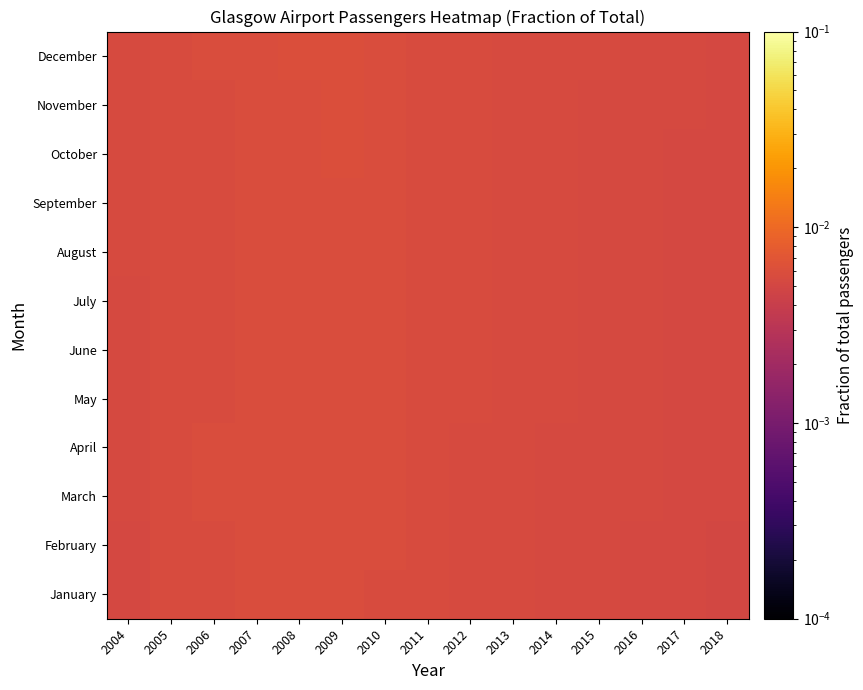

Which label corresponds to the largest value in the chart?

2009